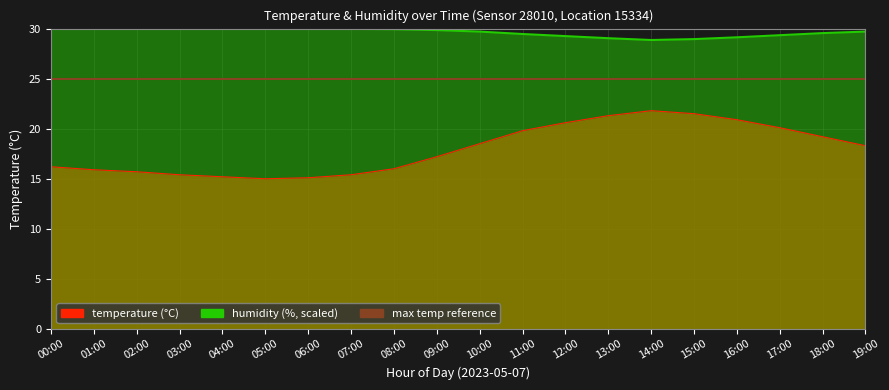

What is the spread (max minus min) of values at 10:00?

11.2